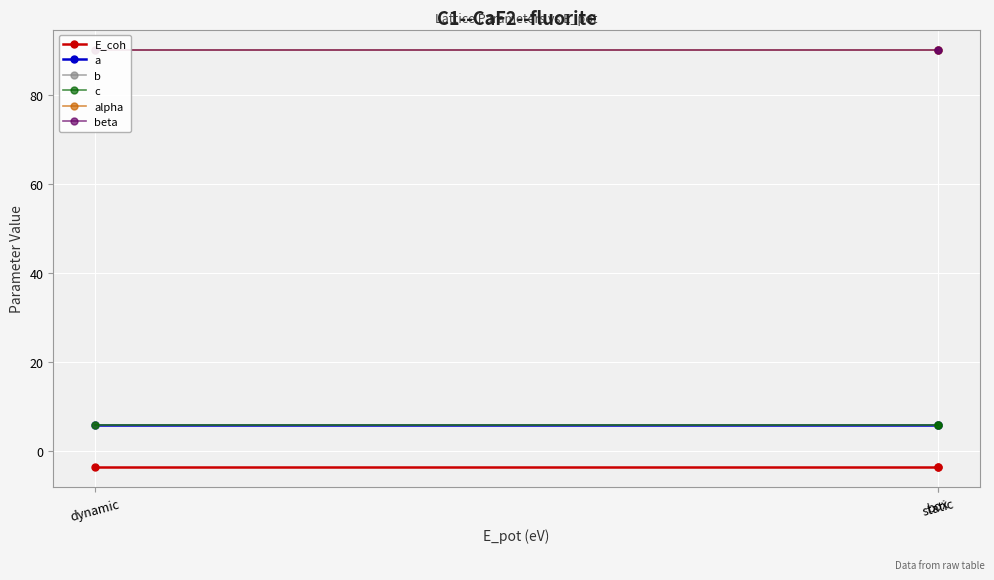

What is the greatest value displayed?

90.0